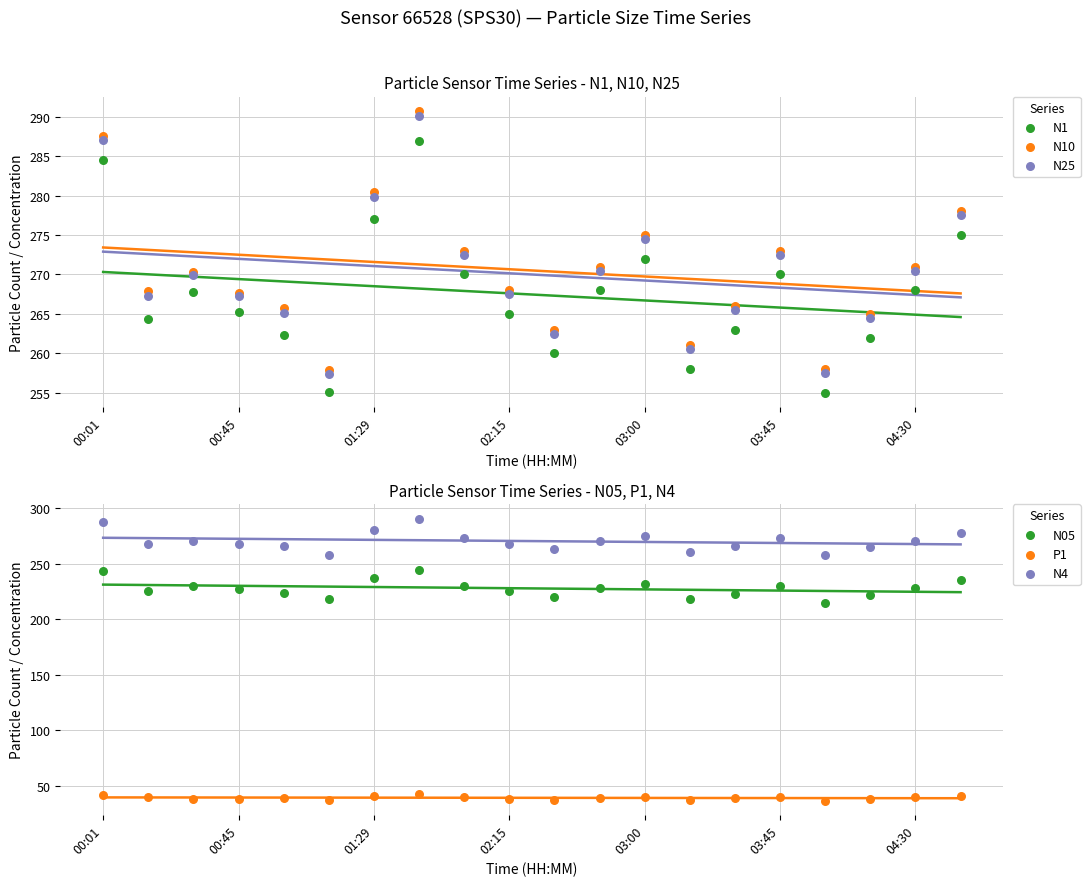

Which series has the widest spread of Y values?

N10